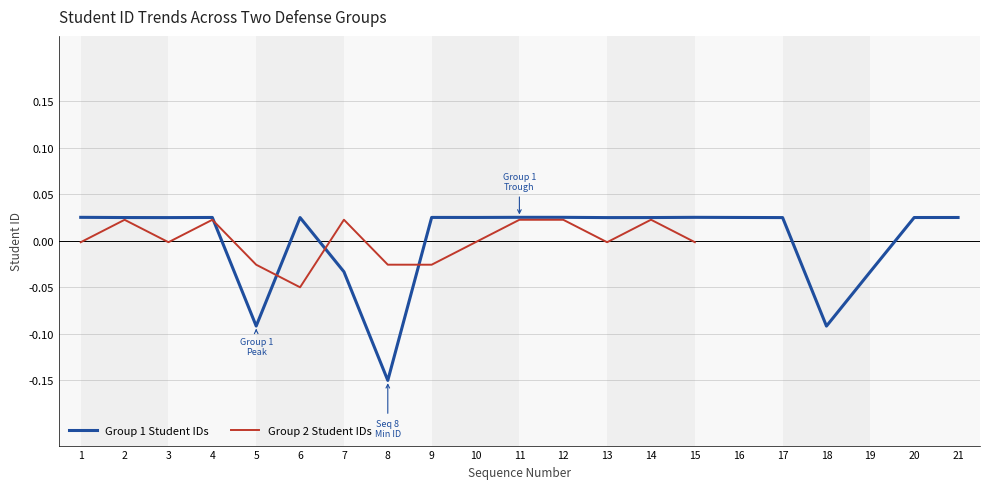

True or false: there are more than 2 points higher than both neighbors.

True